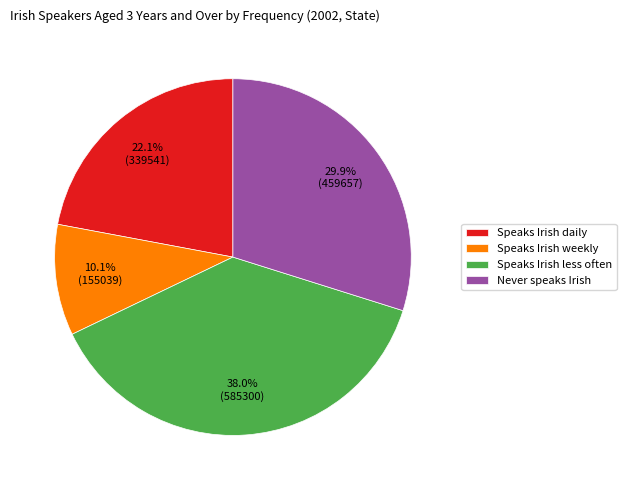

Combined, do Speaks Irish daily and Speaks Irish weekly account for over 50%?

No